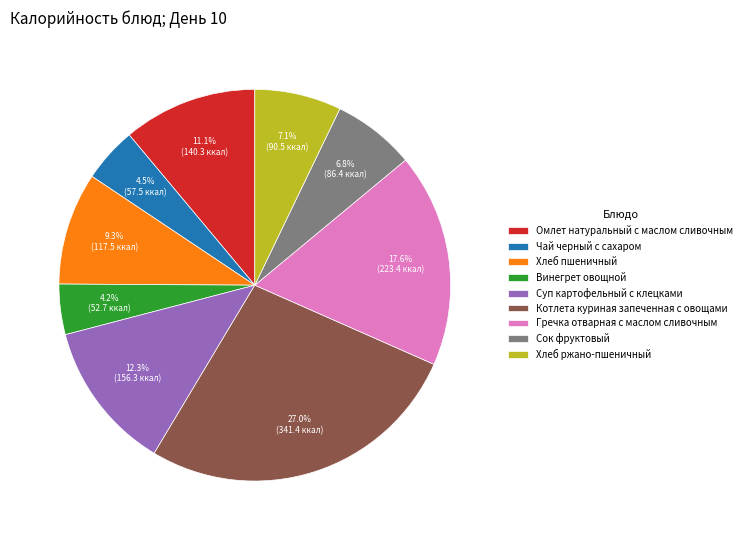

To the nearest percent, what is the average slice percentage?

11%